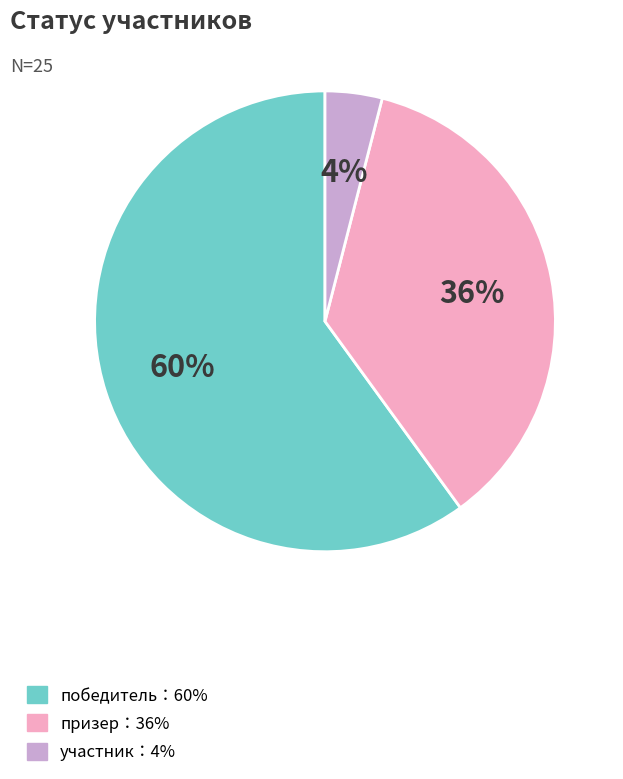

Combined, do победитель：60% and участник：4% account for over 50%?

Yes